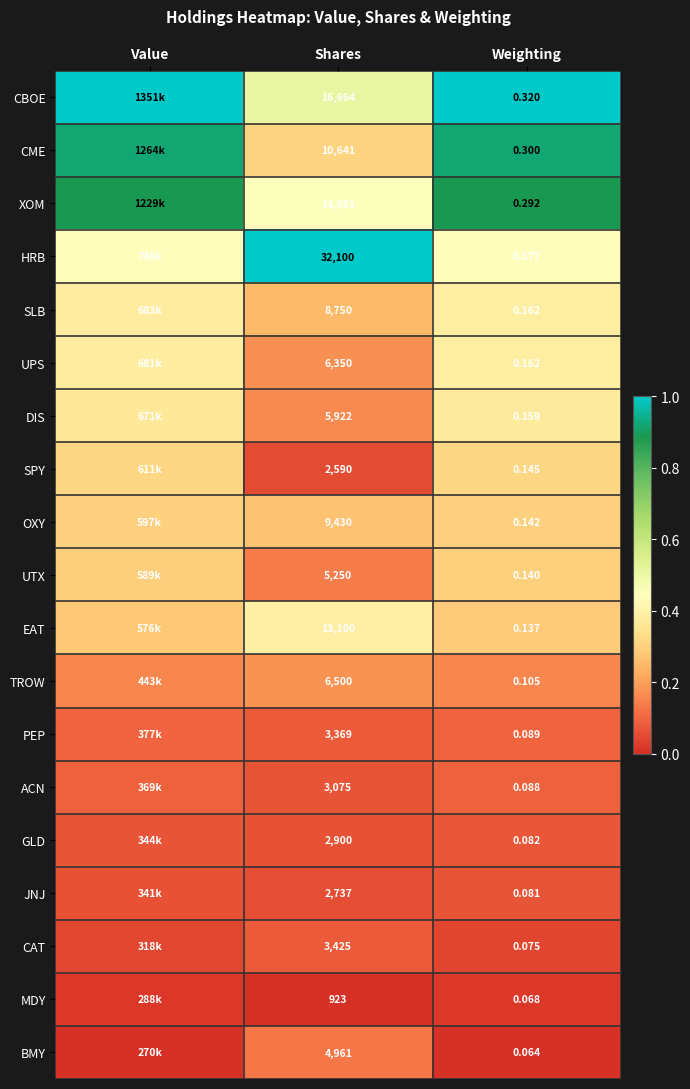

Between Shares and Weighting, which series saw the biggest shift?

HRB